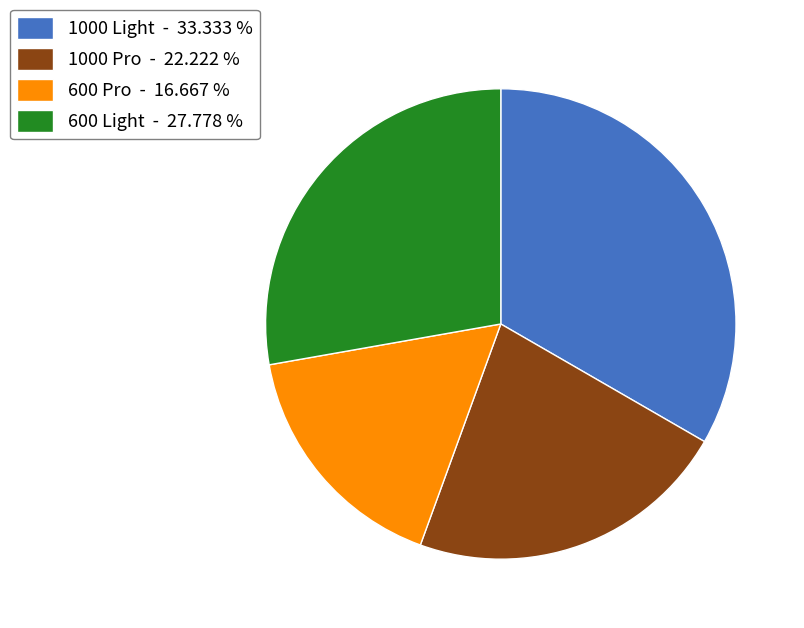

Count the number of slices in the pie.

4